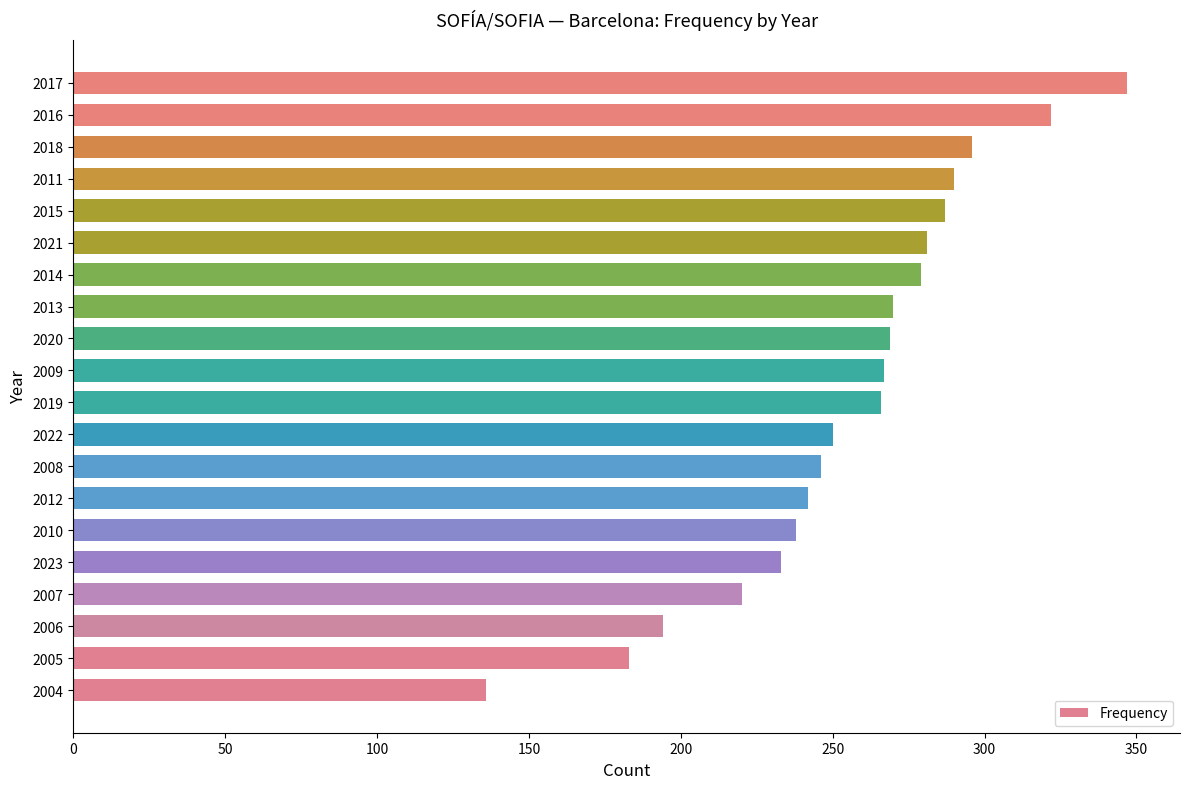

Which has a higher value, 2008 or 2021?

2021